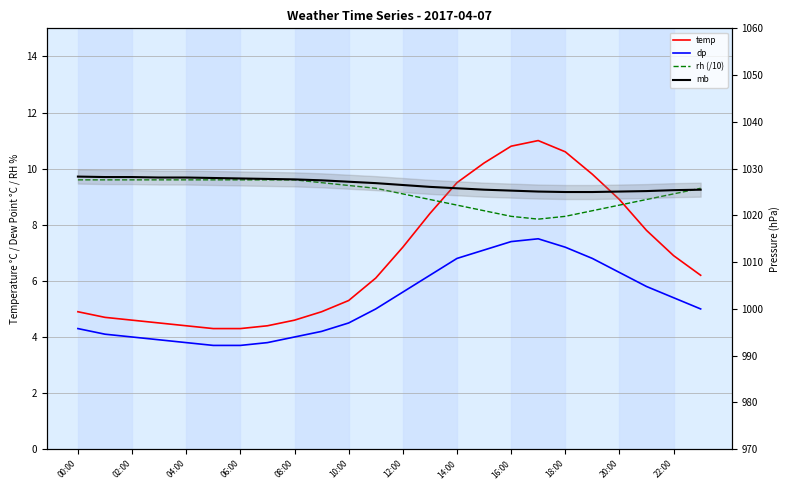

True or false: rh (/10) and mb intersect in this chart.

False